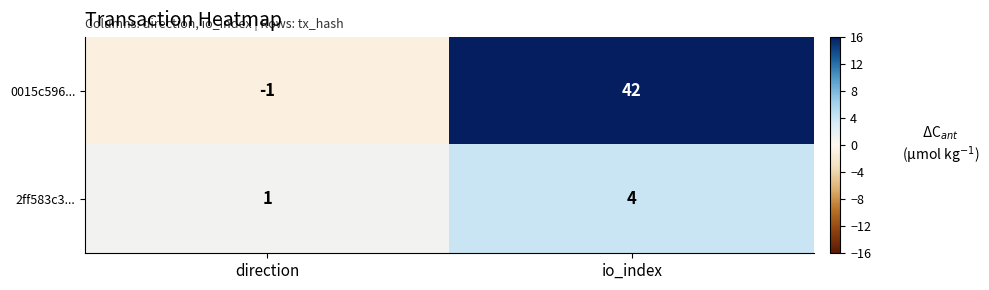

Count the number of data series in this chart.

2